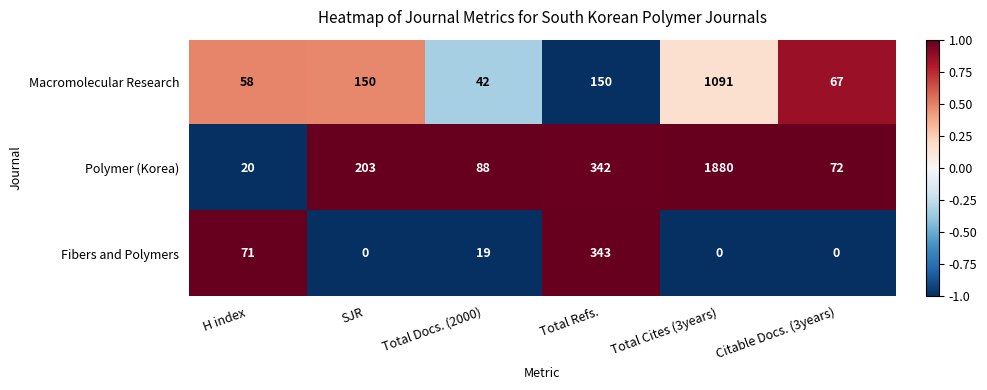

Reading right to left, transcribe all the data shown in this chart.

Macromolecular Research: 67	1091	150	42	150	58
Polymer (Korea): 72	1880	342	88	203	20
Fibers and Polymers: 0	0	343	19	0	71